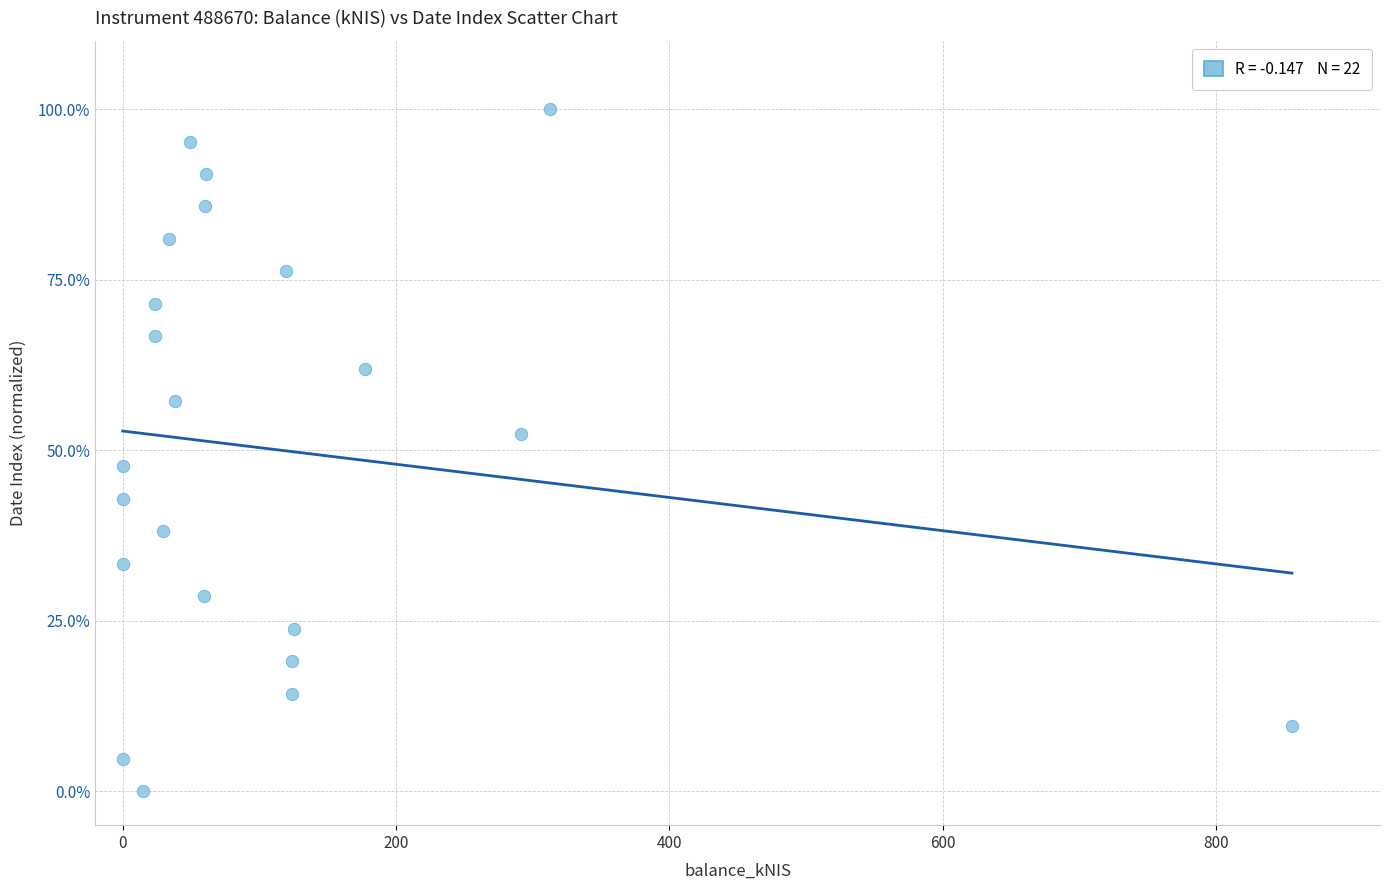

What is the range of Y values (max minus min)?

100.0